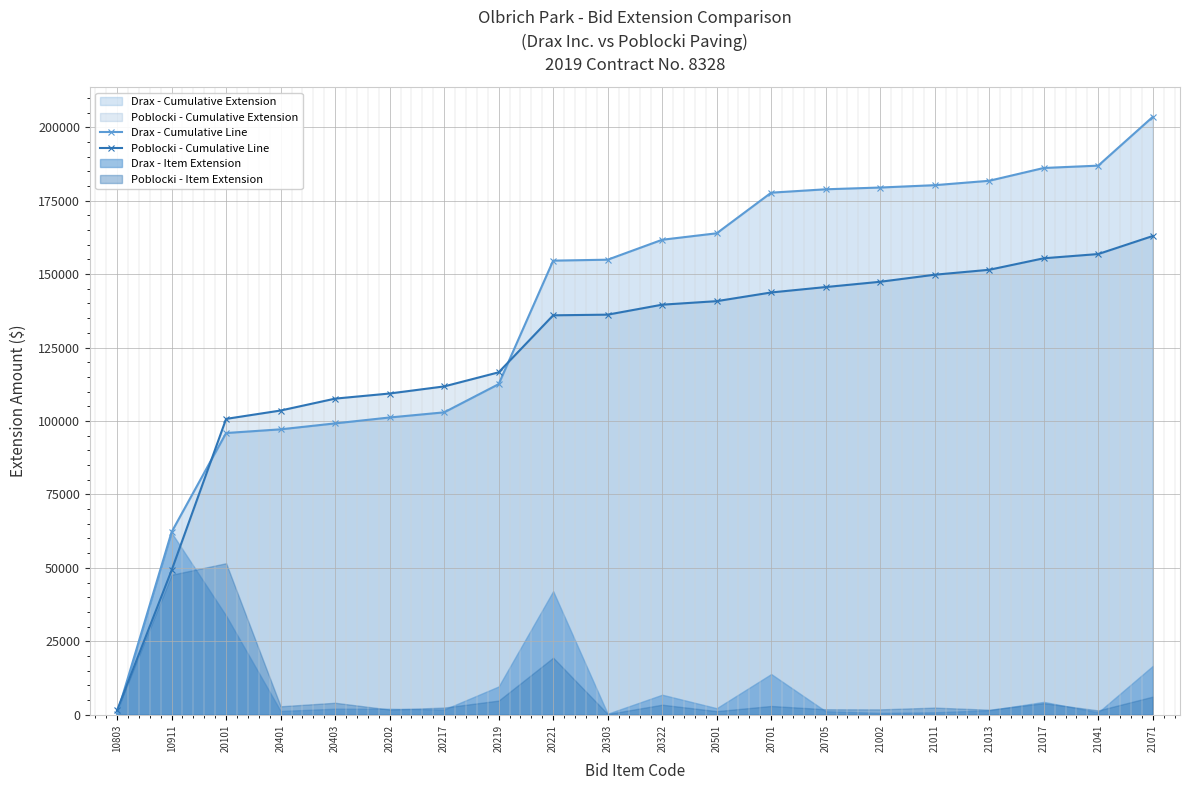

Read the Poblocki - Cumulative Line value at 20217.

111767.0